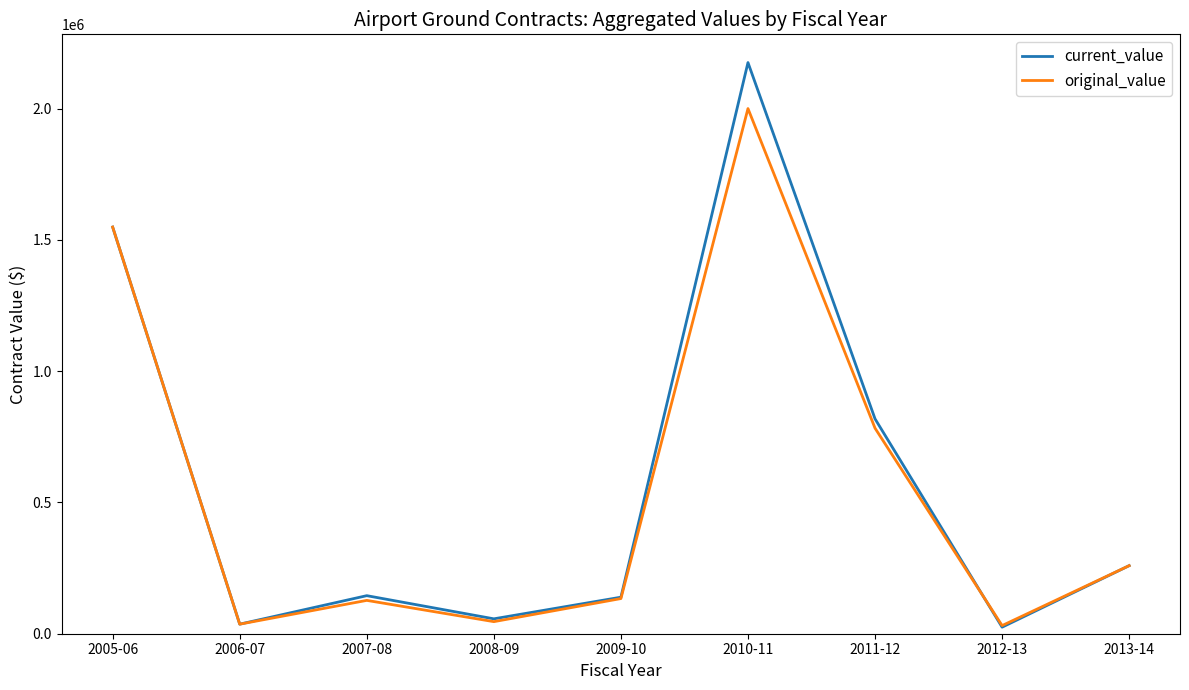

What is the difference between the original_value values at 2005-06 and 2006-07?

1512852.1